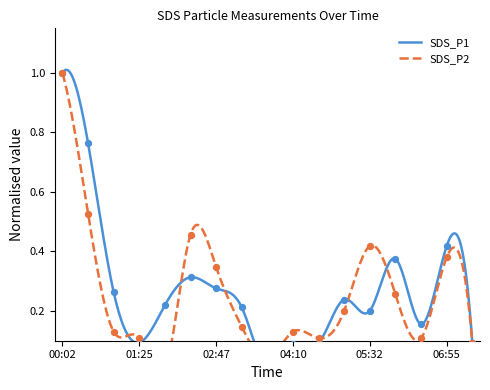

Which series reaches the maximum Y coordinate?

SDS_P1